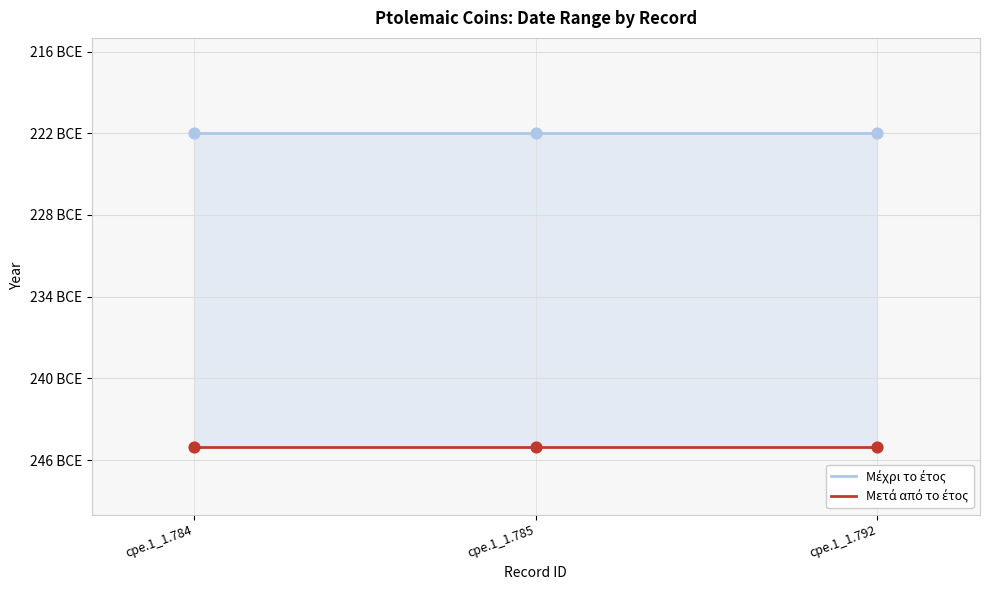

At how many categories does at least one series exceed -224?

3